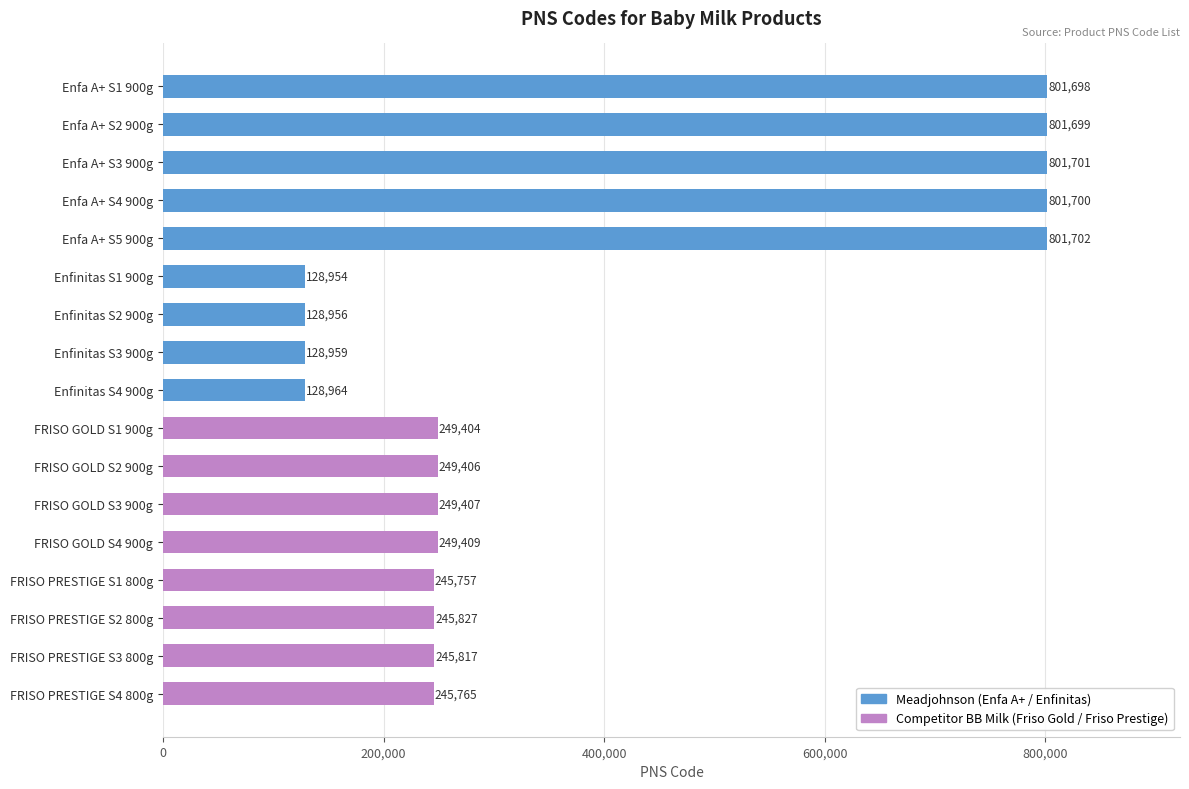

Rank the categories by value from lowest to highest.

Enfinitas S1 900g, Enfinitas S2 900g, Enfinitas S3 900g, Enfinitas S4 900g, FRISO PRESTIGE S1 800g, FRISO PRESTIGE S4 800g, FRISO PRESTIGE S3 800g, FRISO PRESTIGE S2 800g, FRISO GOLD S1 900g, FRISO GOLD S2 900g, FRISO GOLD S3 900g, FRISO GOLD S4 900g, Enfa A+ S1 900g, Enfa A+ S2 900g, Enfa A+ S4 900g, Enfa A+ S3 900g, Enfa A+ S5 900g